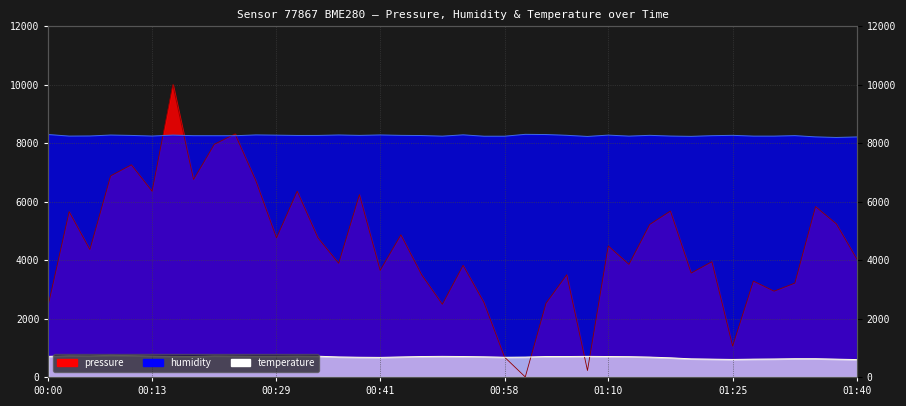

At which category is the sum across all series the highest?

00:16